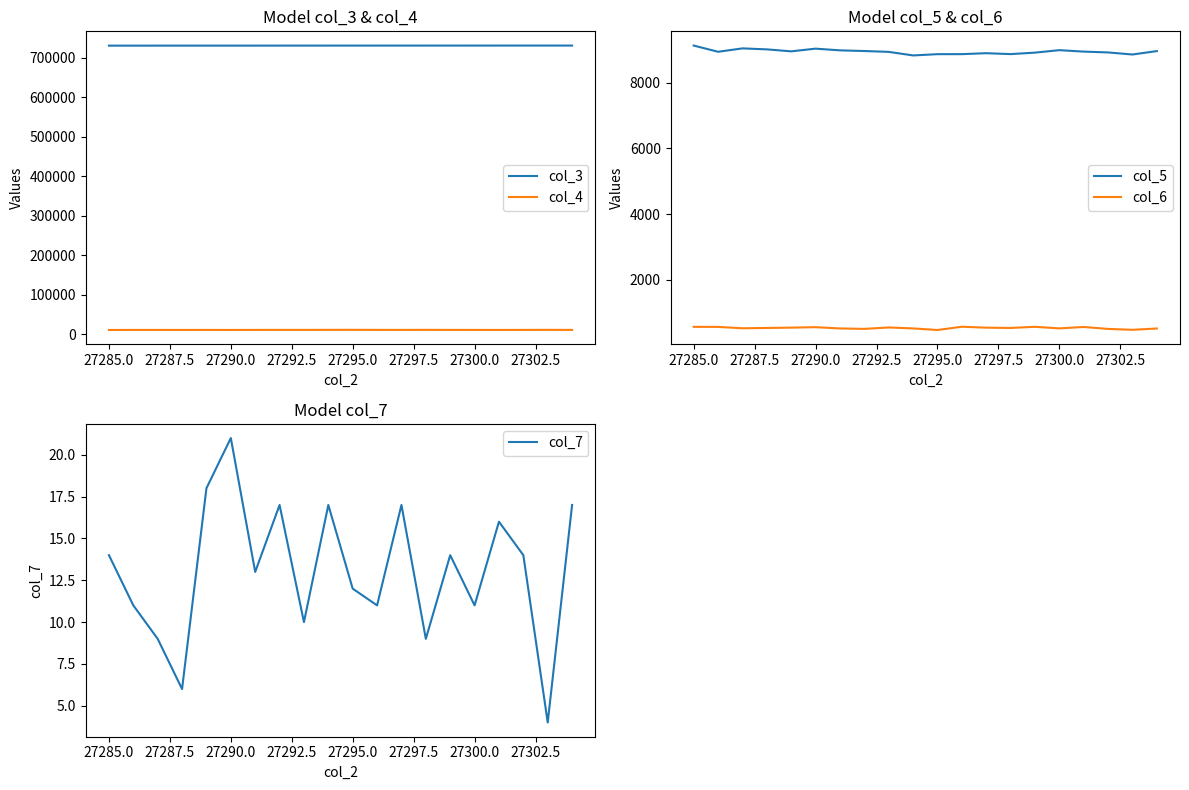

Reading left to right, list all the values displayed in this chart.

col_3: 730273	730284	730295	730307	730318	730329	730340	730352	730363	730374	730386	730397	730408	730419	730431	730442	730453	730465	730476	730487
col_4: 10753	10936	10916	10887	10944	10851	10977	11023	10996	11103	11167	11037	10979	11083	10982	10958	10864	10979	11097	10960
col_5: 9123	8934	9037	9007	8947	9029	8977	8957	8931	8823	8861	8862	8891	8863	8908	8983	8939	8914	8851	8955
col_6: 575	573	532	541	551	565	526	513	556	527	479	578	550	541	576	528	571	512	485	525
col_7: 14	11	9	6	18	21	13	17	10	17	12	11	17	9	14	11	16	14	4	17